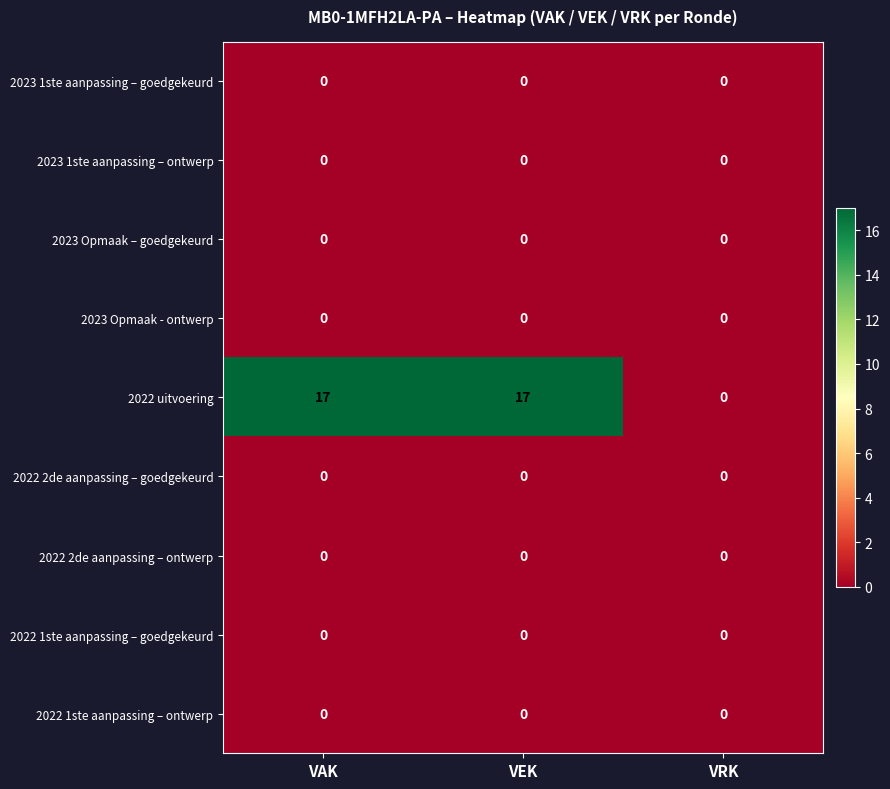

What is the spread (max minus min) of values at VAK?

17